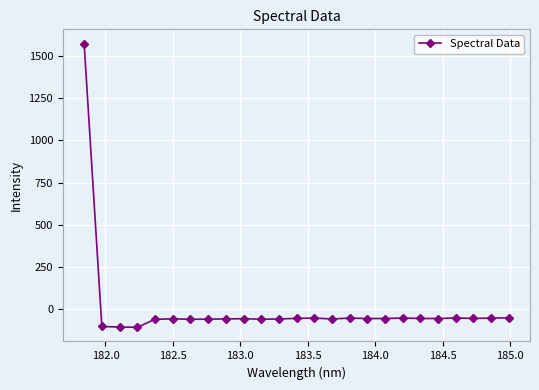

True or false: the data has more than 1 interior local peaks.

True